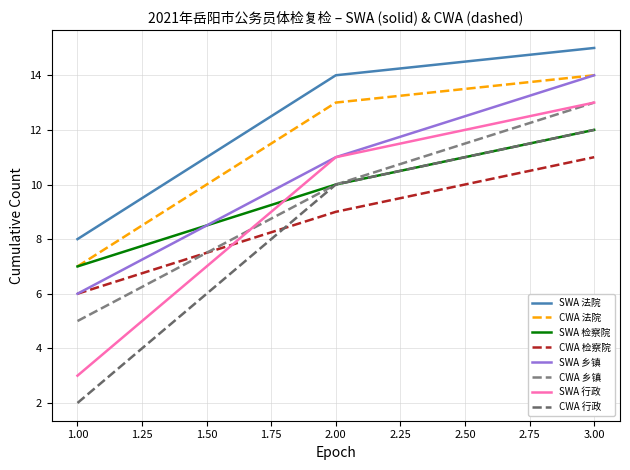

Does the chart have visible grid lines?

Yes